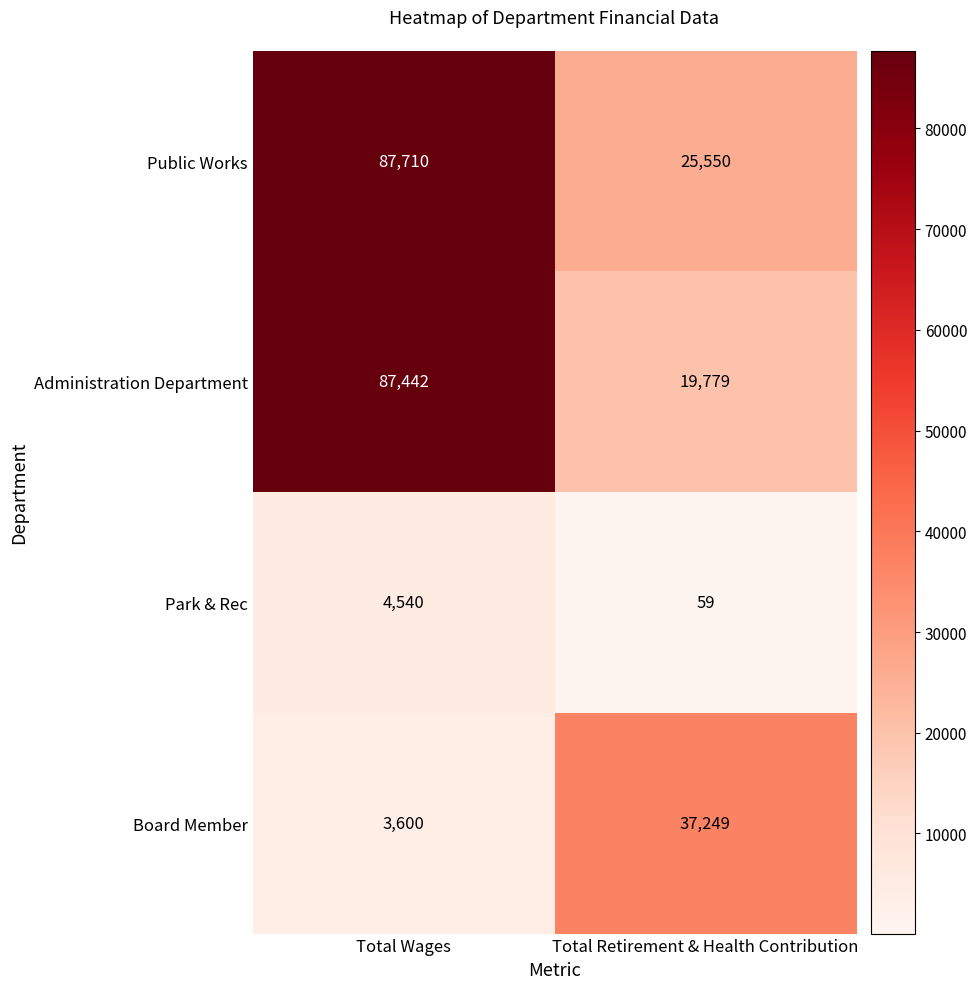

Is it true that Administration Department equals 5691 at Total Retirement & Health Contribution?

False